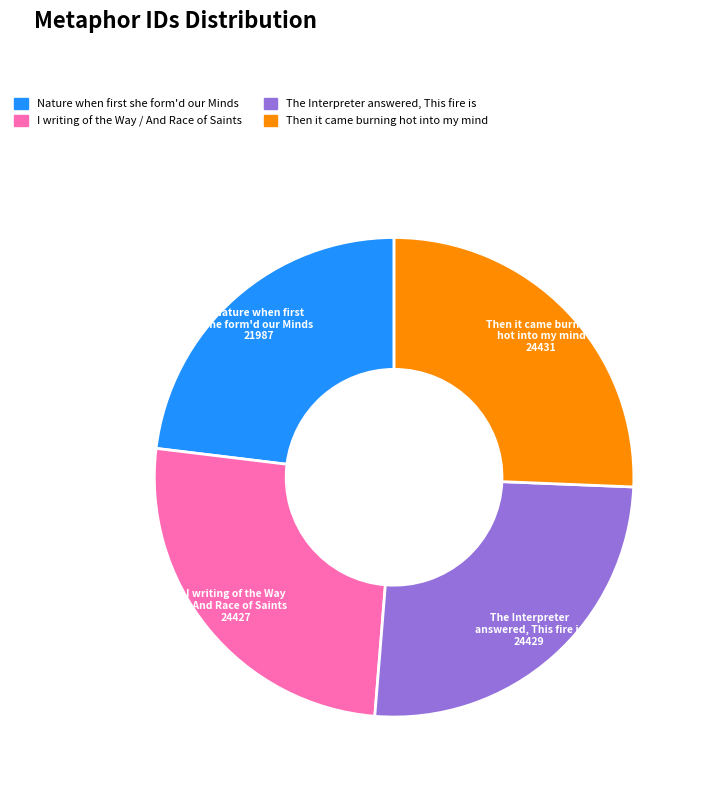

Is there a majority slice in this chart?

No